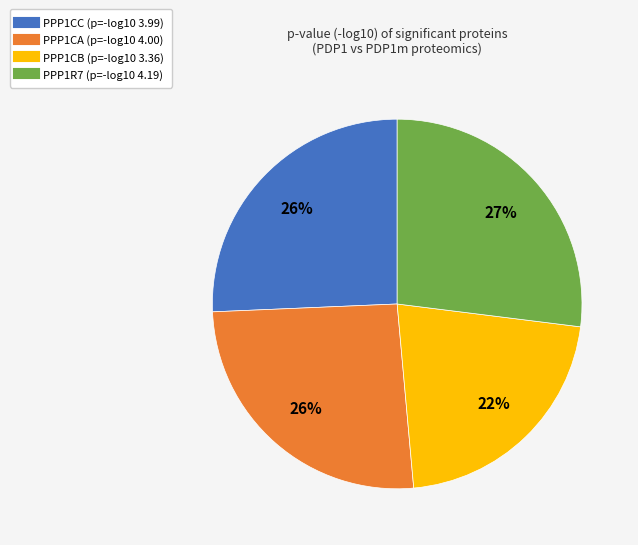

To the nearest percent, what is the difference between the largest and smallest slice percentages?

5%